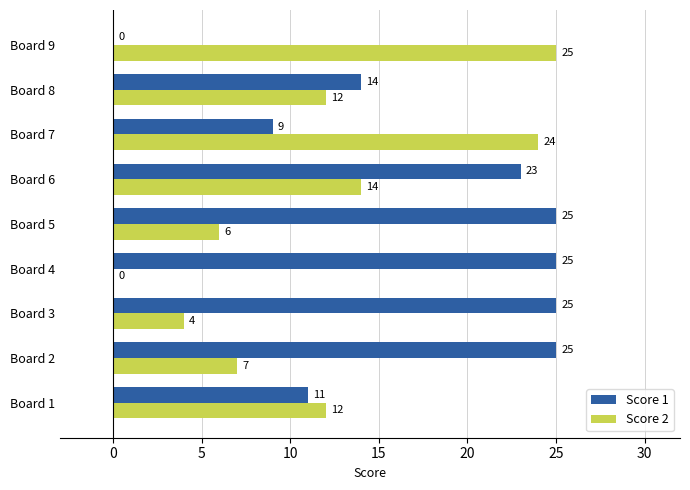

Which series has the largest total across all categories?

Score 1